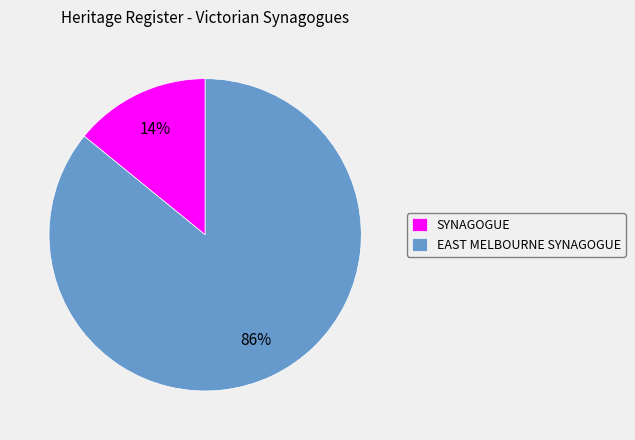

To the nearest percent, what is the difference between the SYNAGOGUE and EAST MELBOURNE SYNAGOGUE slice percentages?

72%